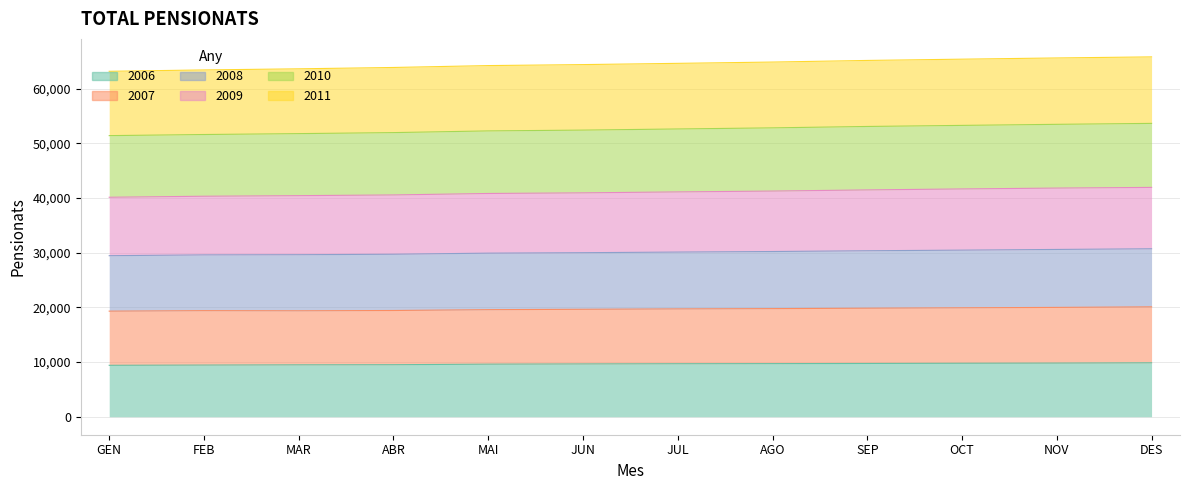

What is the label of the 2nd point from the right?

NOV